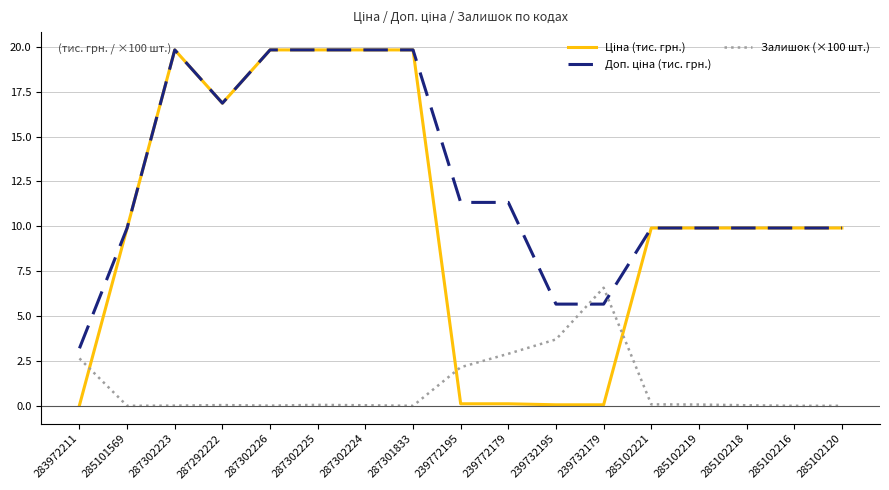

What is the difference between the highest and lowest values at 285102216?

9.9